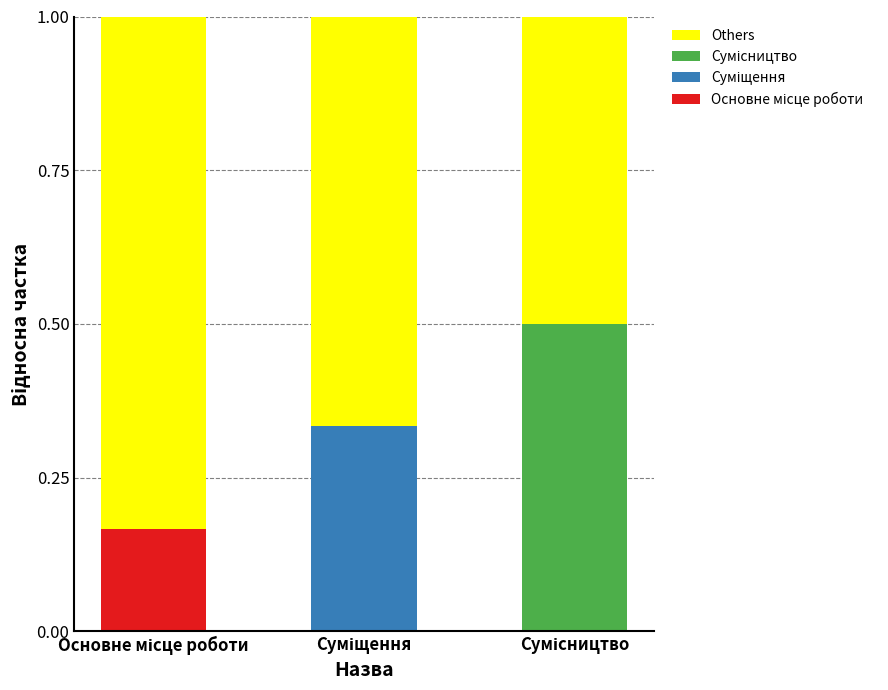

Are the bars horizontal?

No